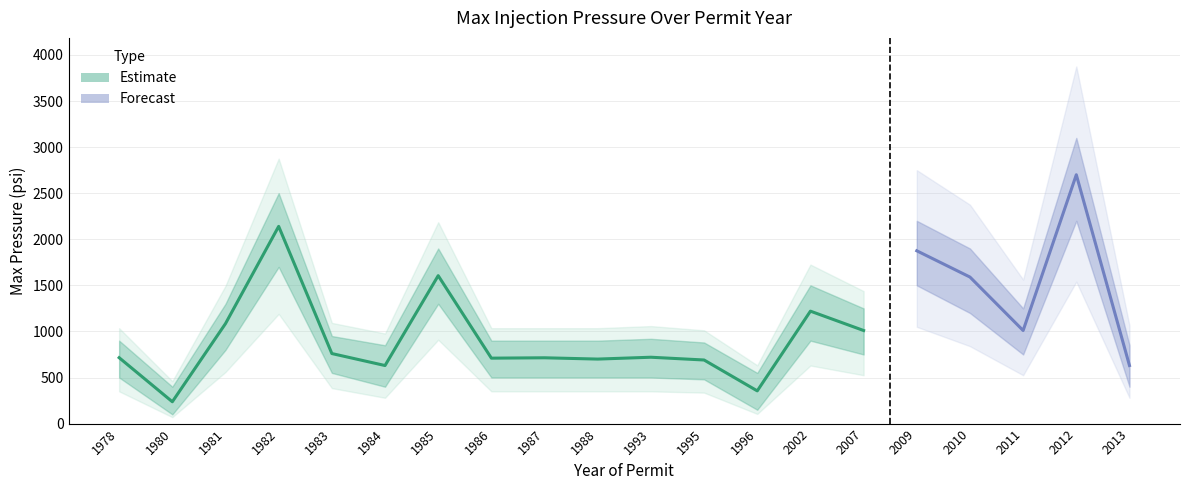

True or false: Max Pressure Upper and Max Pressure intersect in this chart.

False